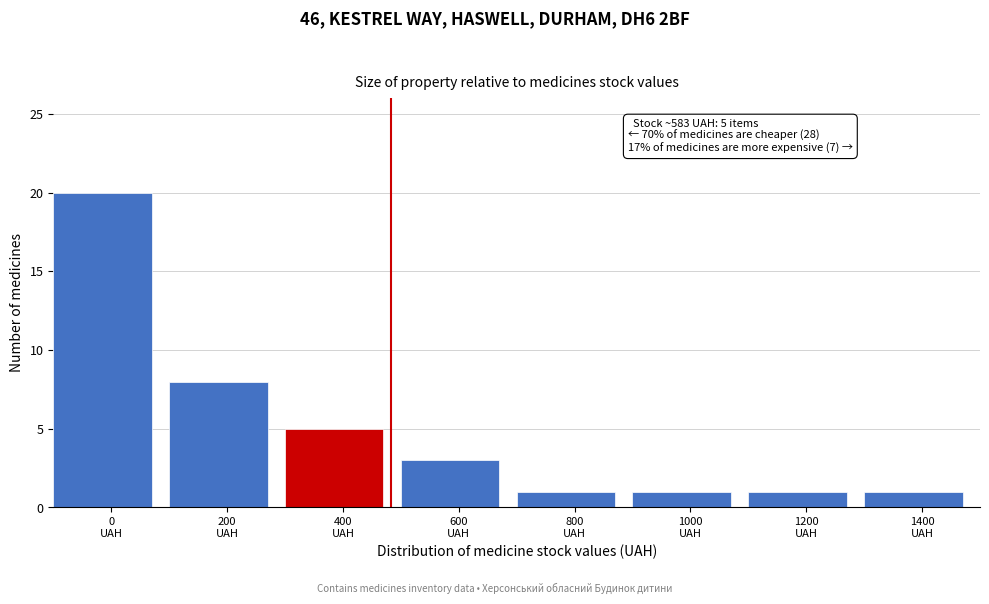

Reading left to right, transcribe all the data shown in this chart.

20	8	5	3	1	1	1	1